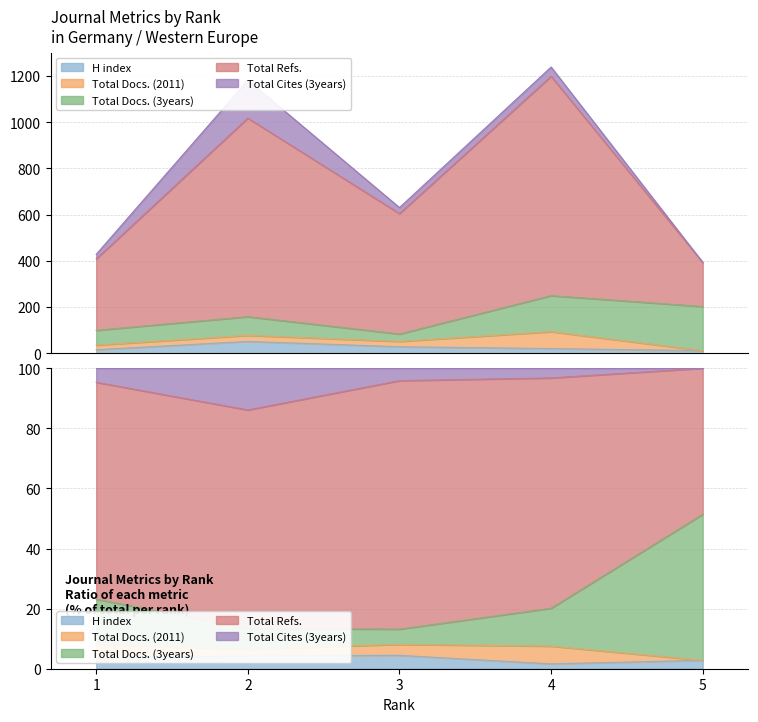

What is the spread (max minus min) of values at 5?

191